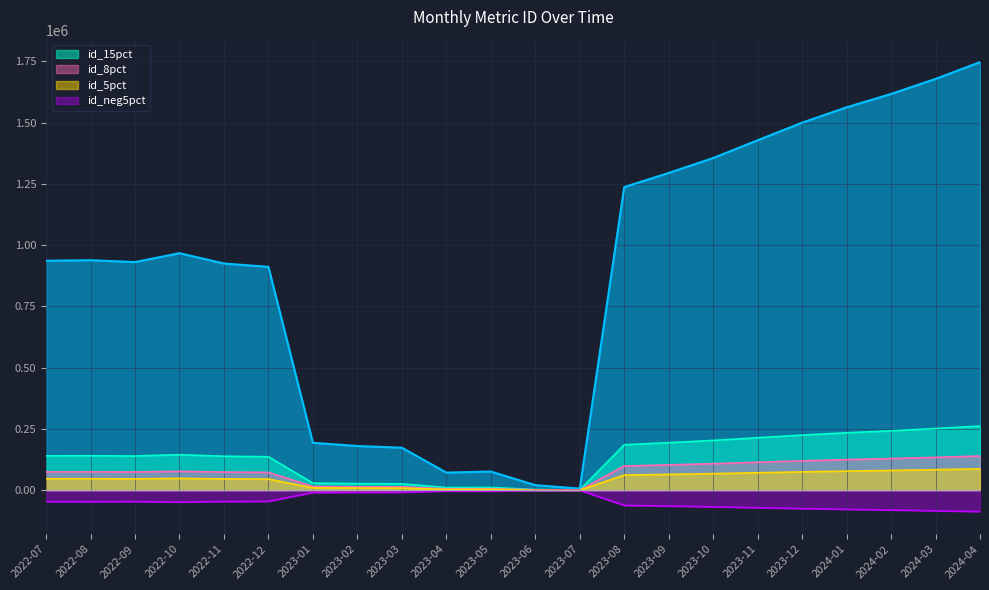

At which label is the value closest to 876697?

2022-12